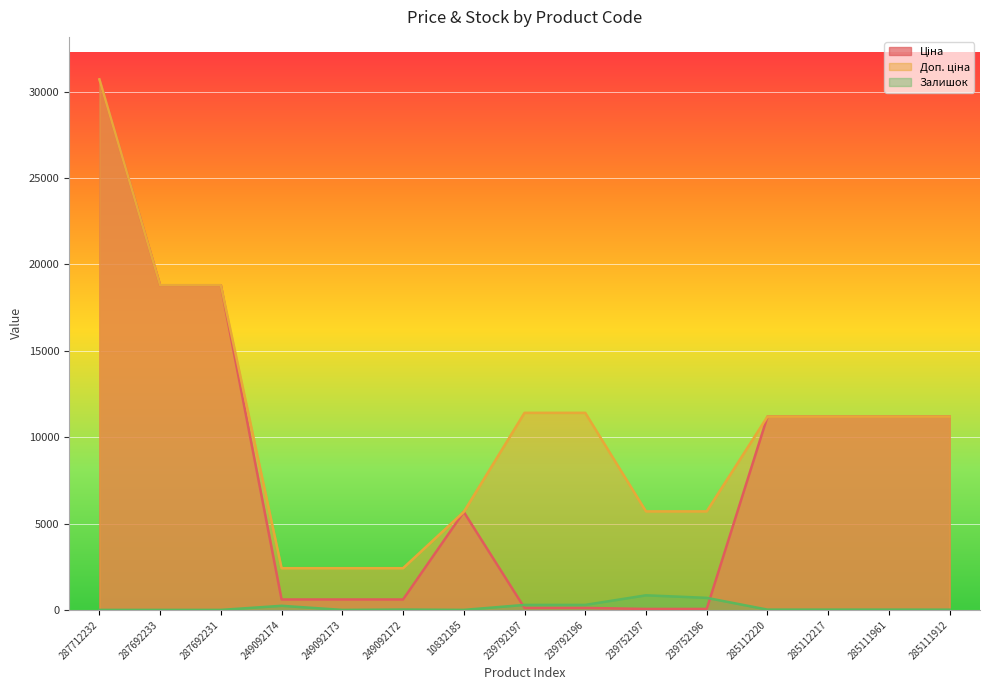

Between 249092174 and 239752197, which is larger?

249092174